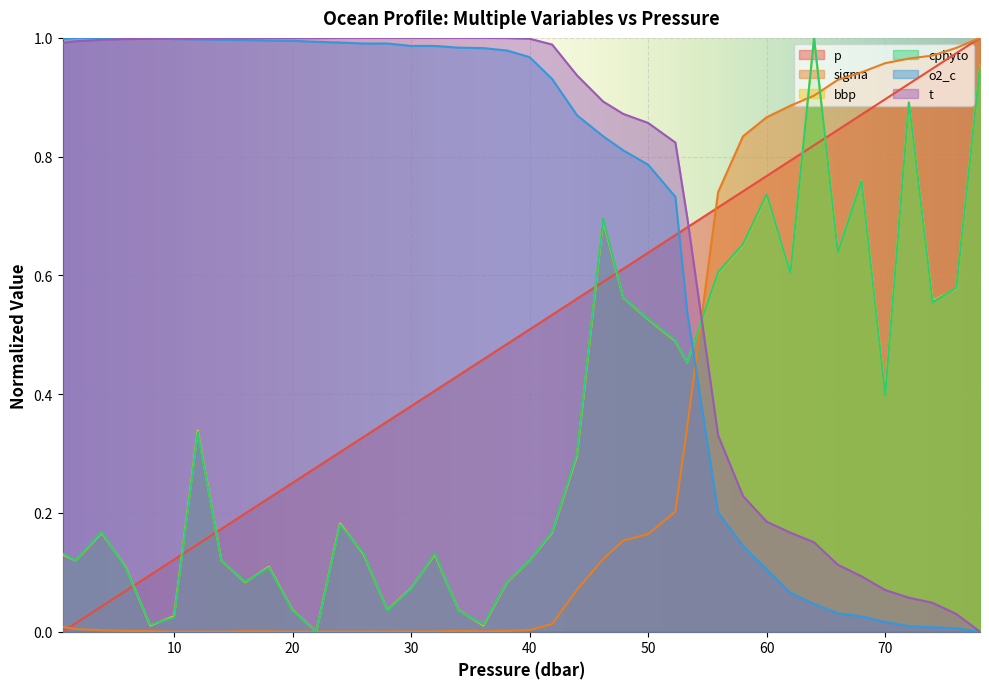

What is the total value across all series at 60?

3.4